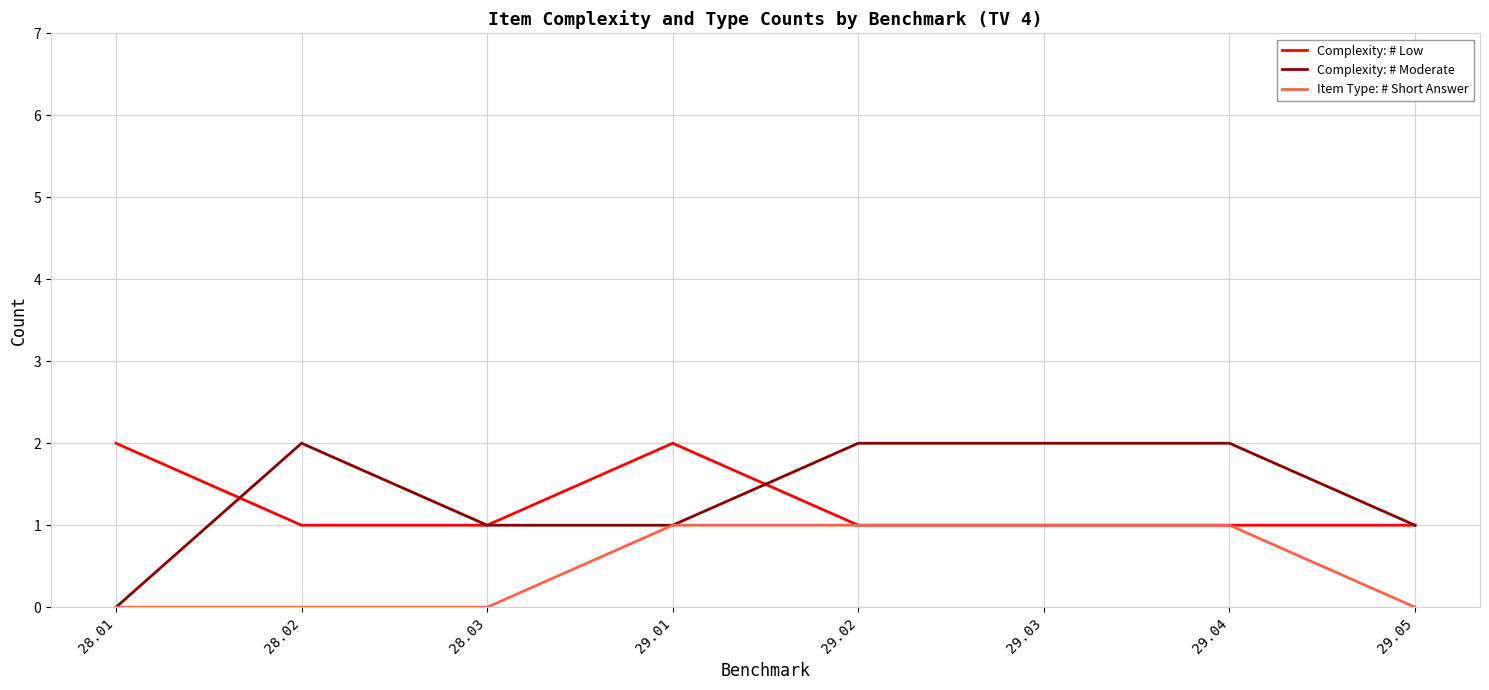

The Complexity: # Moderate series shows 2 at 29.04. True or false?

True